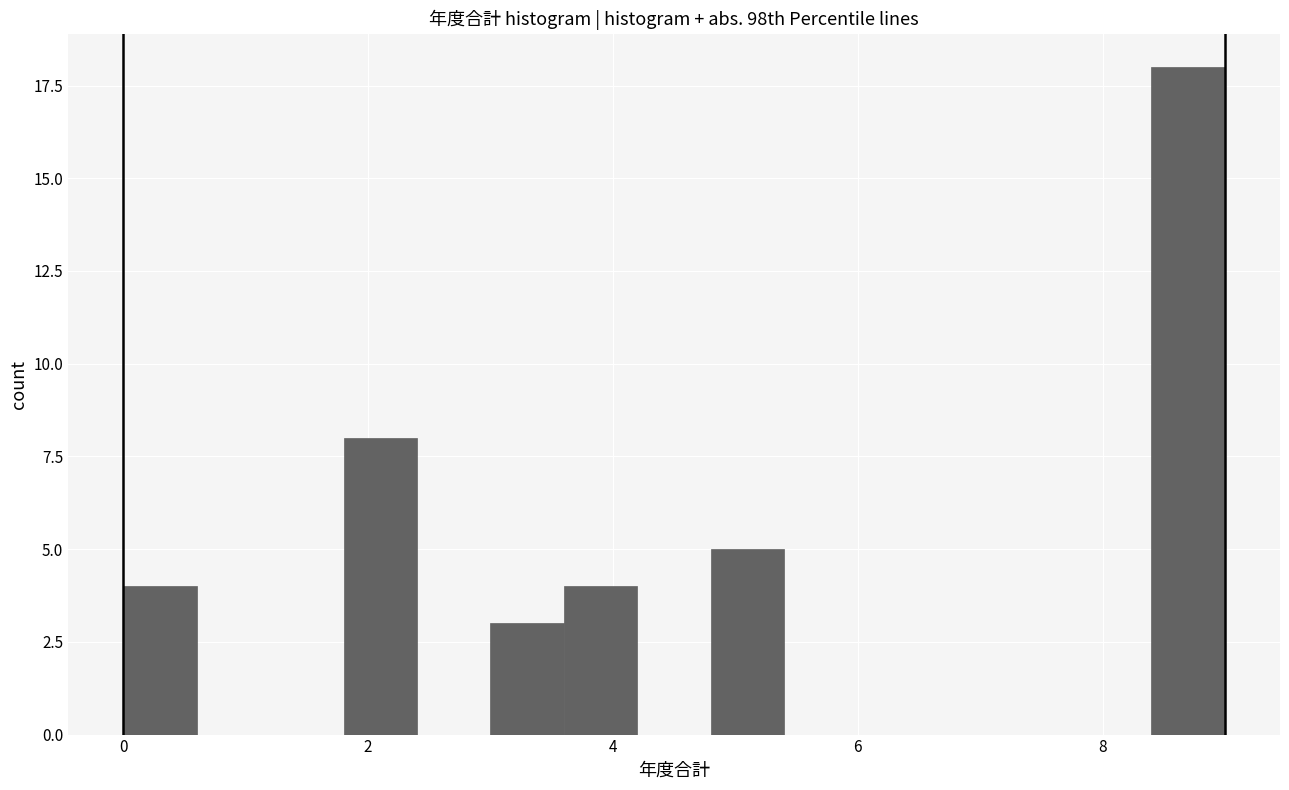

Read against the x-axis, roughly where is the centre of the tallest bar?

8.8